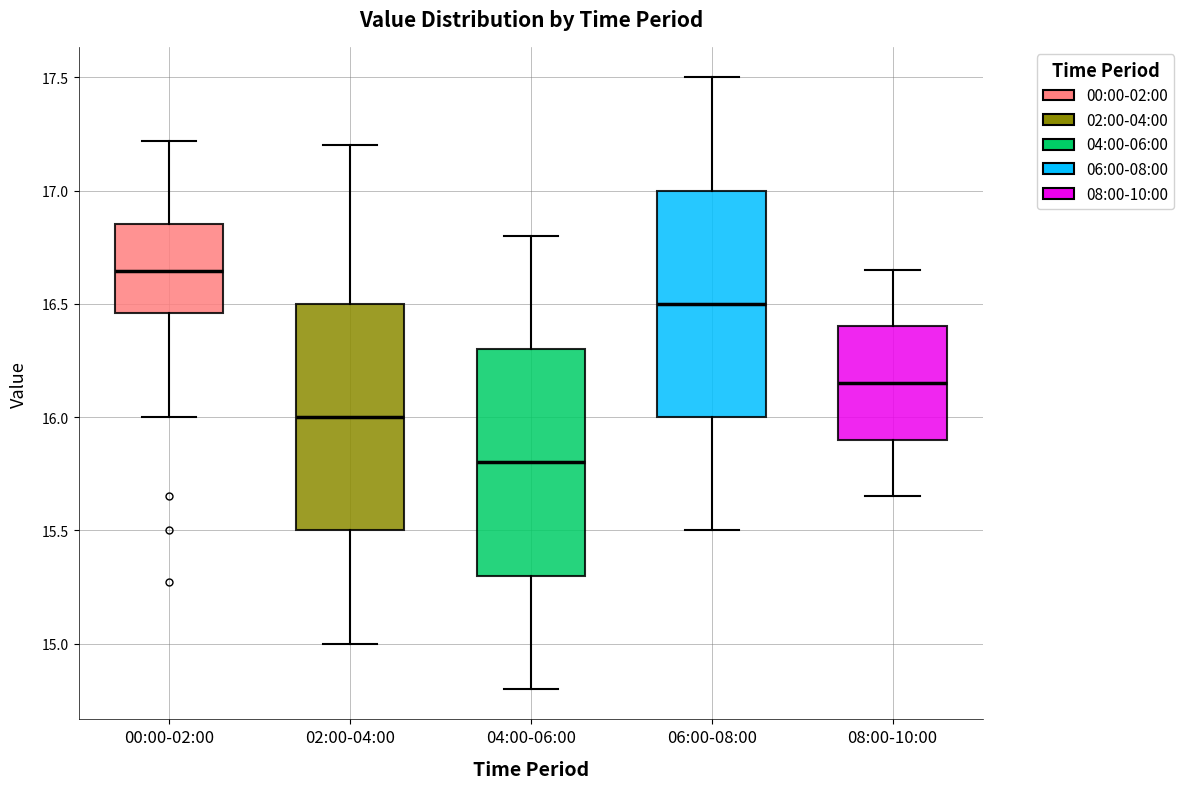

Where is the lower edge of the box for 06:00-08:00 on the y-axis? The values are not printed on the chart, so give them approximately, as read against the axis.

16.00